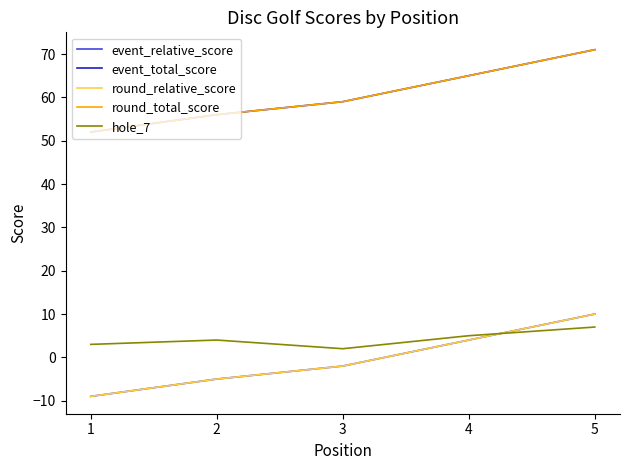

Reading left to right, transcribe all the data shown in this chart.

event_relative_score: -9	-5	-2	4	10
event_total_score: 52	56	59	65	71
round_relative_score: -9	-5	-2	4	10
round_total_score: 52	56	59	65	71
hole_7: 3	4	2	5	7